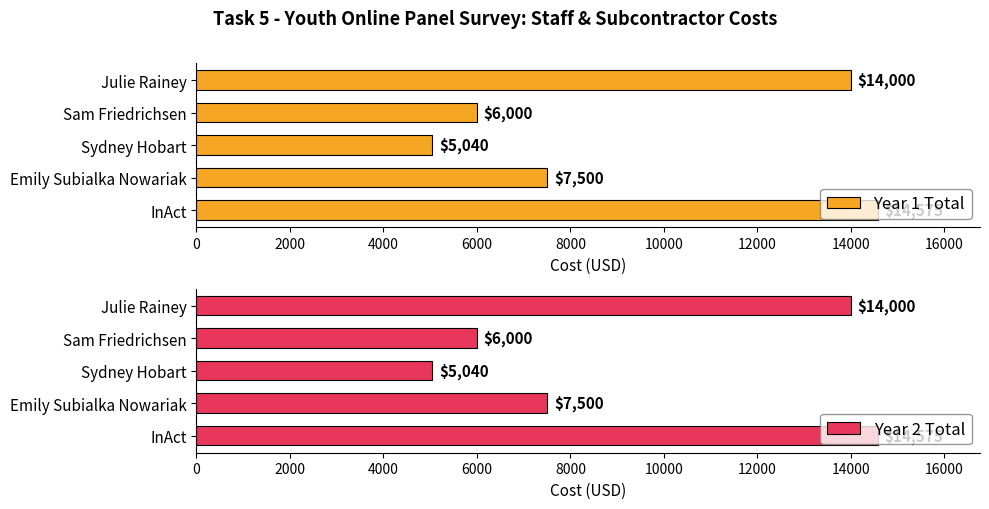

What value does the Year 1 Total series have at InAct, to the nearest 50?

14600